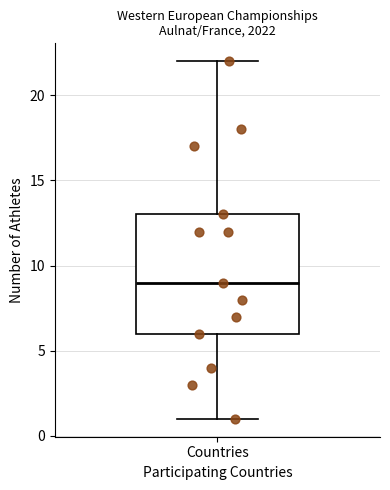

Transcribe this box plot: give where the median line is, the range the box spans, and where the two whiskers end, as read against the y-axis. The values are not printed on the chart, so give them approximately, as read against the axis.

median 9, box 6 to 13, whiskers 1 to 22